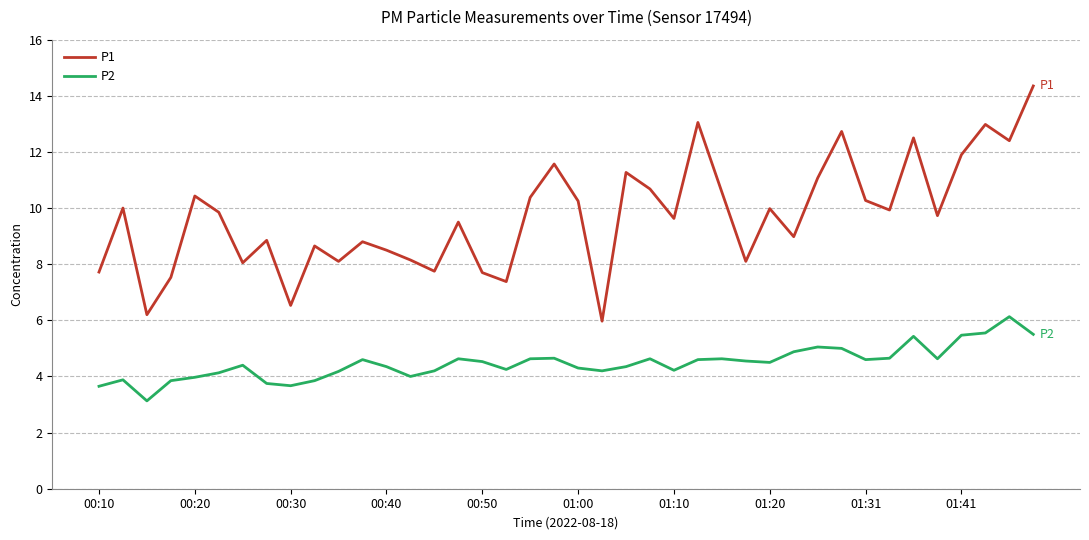

What are all the series names shown in the legend?

P1, P2